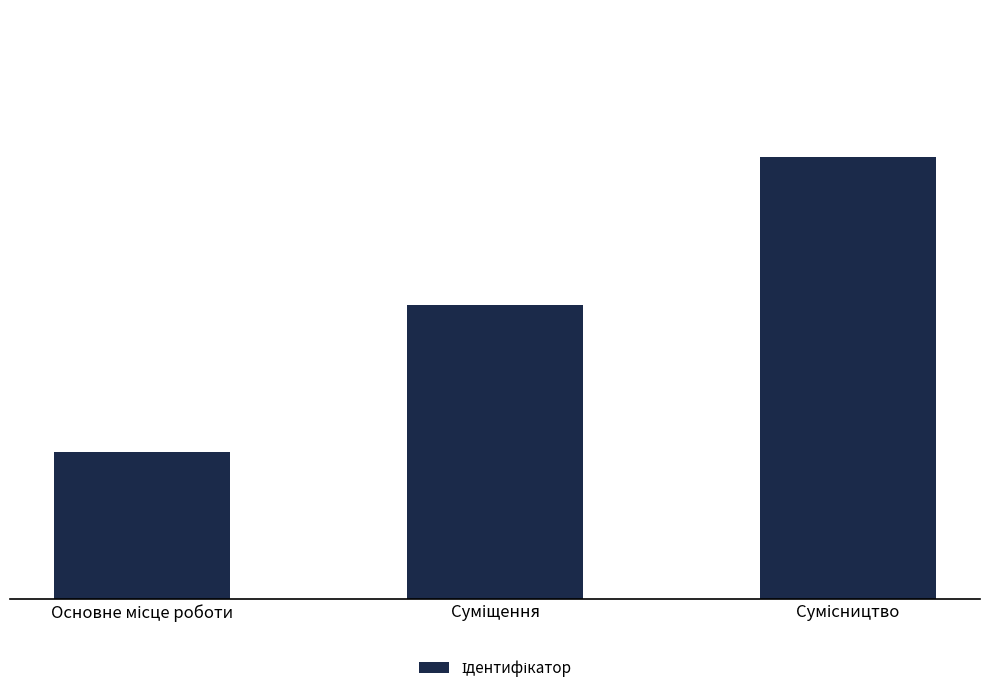

How many series are shown in this chart?

1